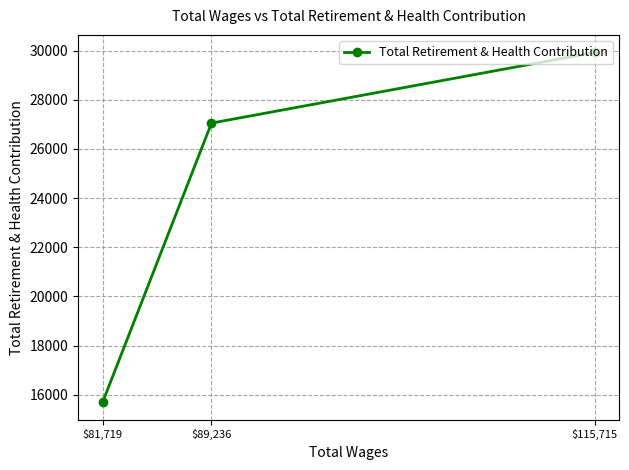

What is the value of the 3rd point from the left?

29924